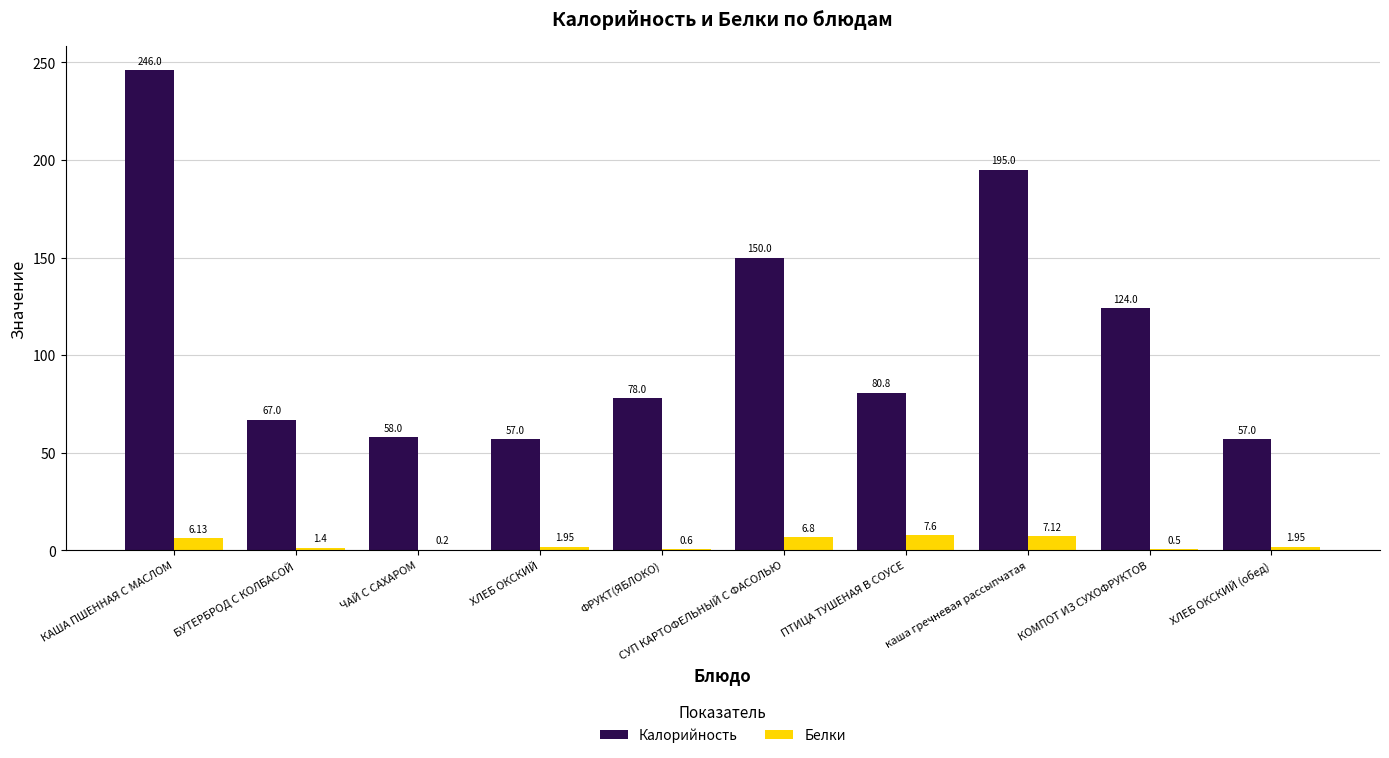

What is the sum of all Калорийность values?

1112.8